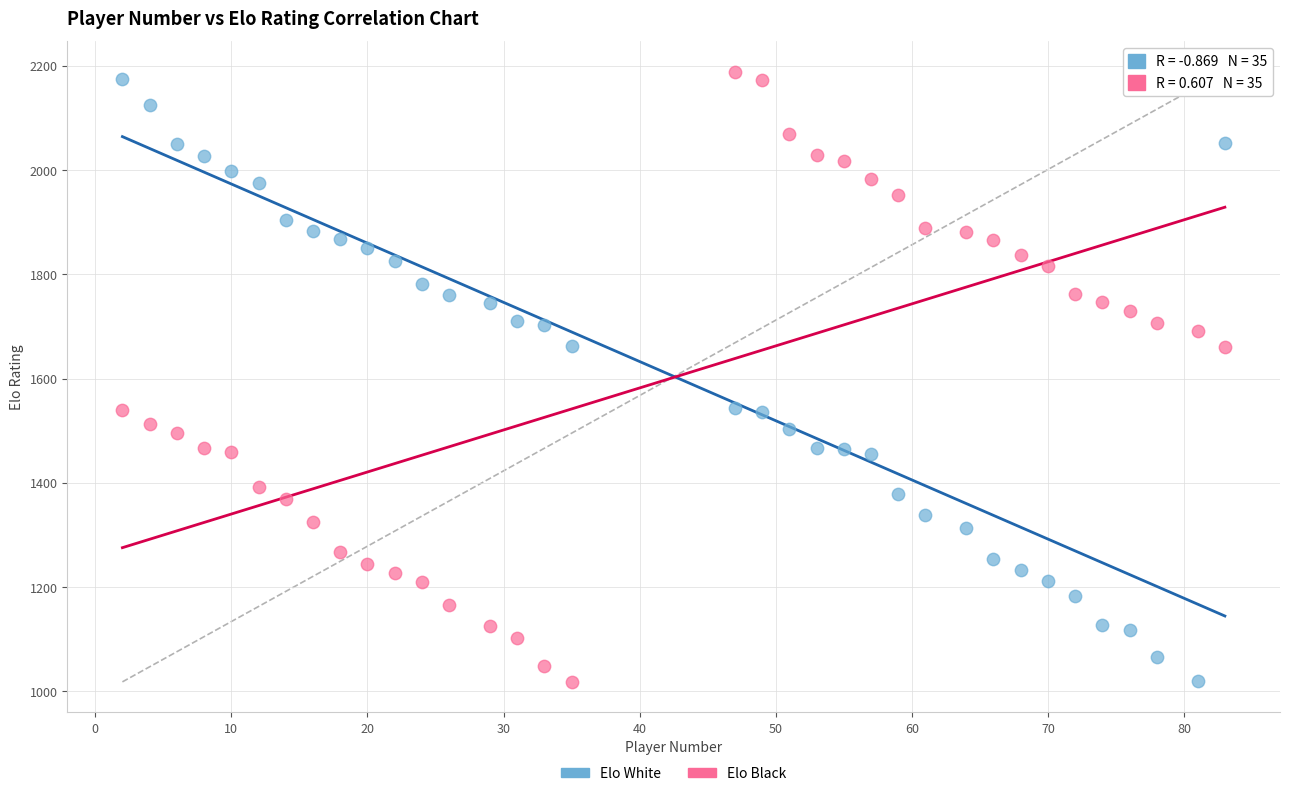

What are all the series names shown in the legend?

Elo White, Elo Black